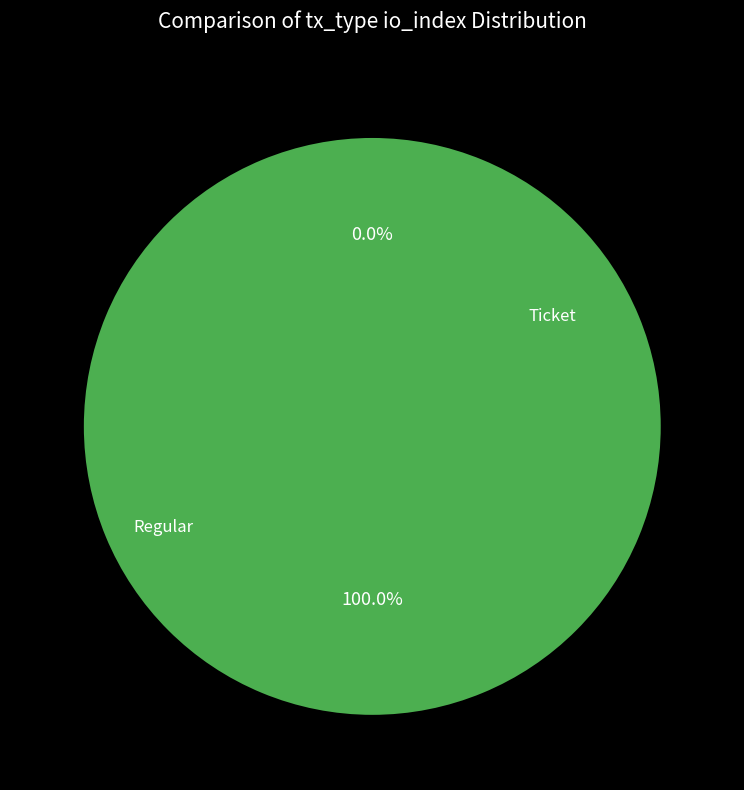

Does Ticket represent more than half of the total?

No